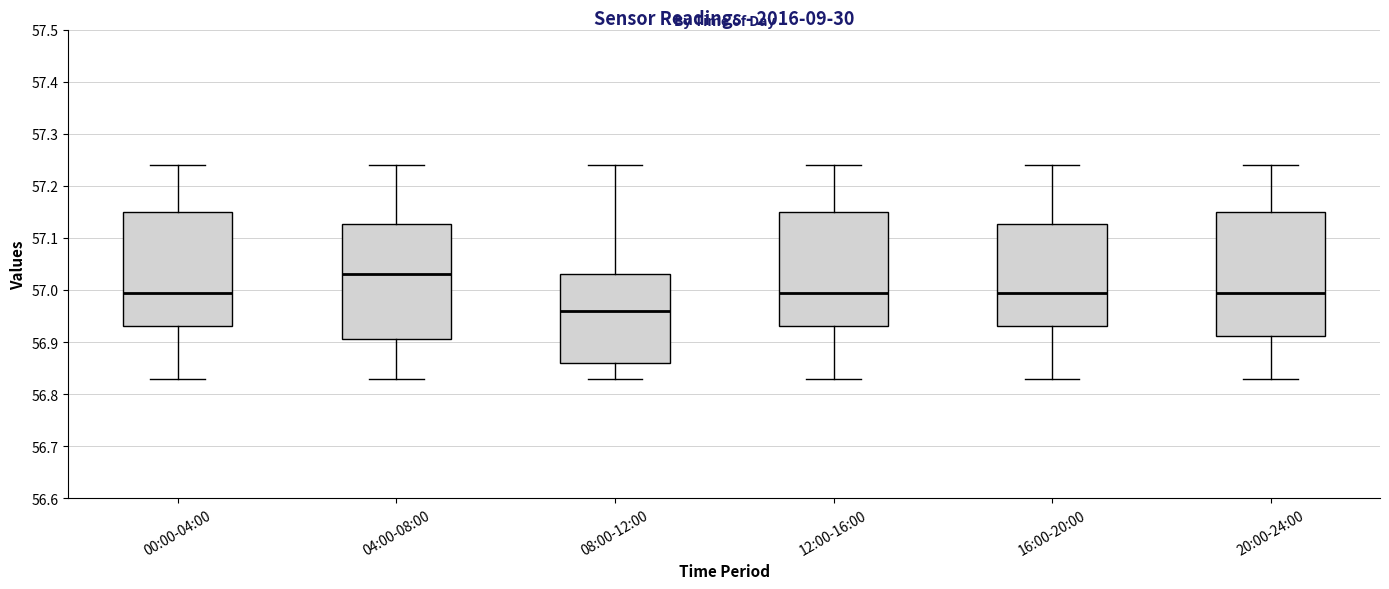

Reading left to right, read every box against the y-axis: the position of its median line, the range the box covers, and the ends of its whiskers. The values are not printed on the chart, so give them approximately, as read against the axis.

00:00-04:00: median 57.00, box 56.93 to 57.15, whiskers 56.83 to 57.24
04:00-08:00: median 57.03, box 56.91 to 57.13, whiskers 56.83 to 57.24
08:00-12:00: median 56.96, box 56.86 to 57.03, whiskers 56.83 to 57.24
12:00-16:00: median 57.00, box 56.93 to 57.15, whiskers 56.83 to 57.24
16:00-20:00: median 57.00, box 56.93 to 57.13, whiskers 56.83 to 57.24
20:00-24:00: median 57.00, box 56.91 to 57.15, whiskers 56.83 to 57.24